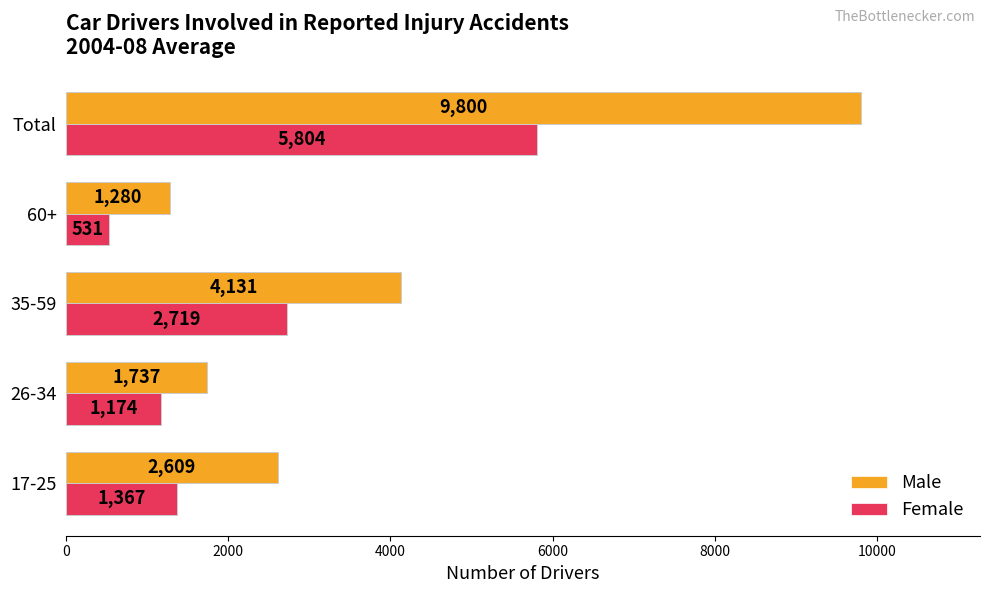

What is the difference between the Female values at 35-59 and Total?

3085